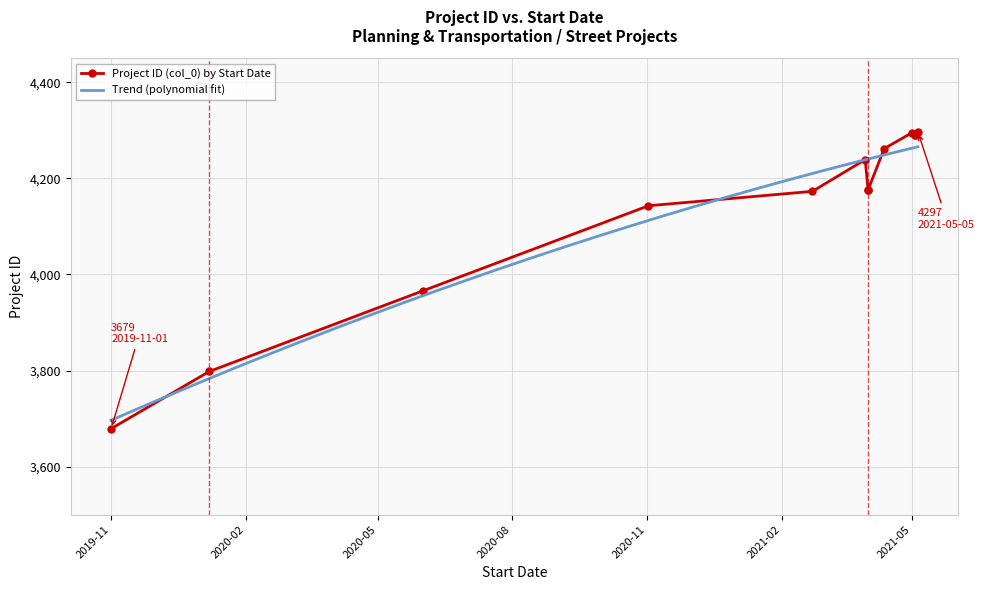

What is the minimum value for Trend (polynomial fit)?

3696.4